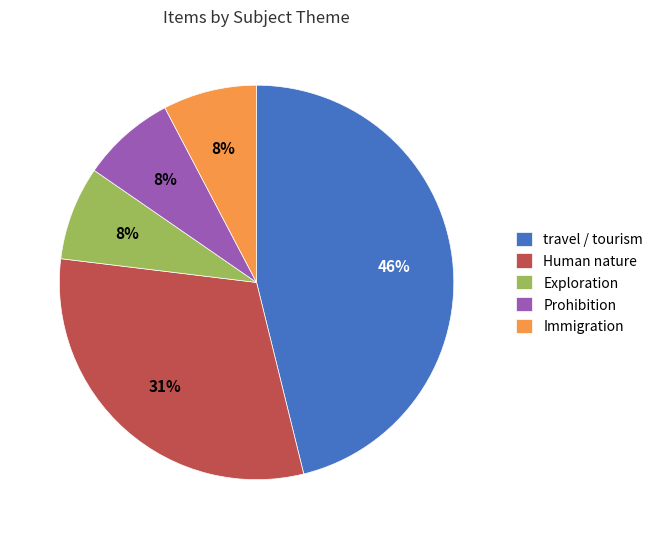

Is there a majority slice in this chart?

No